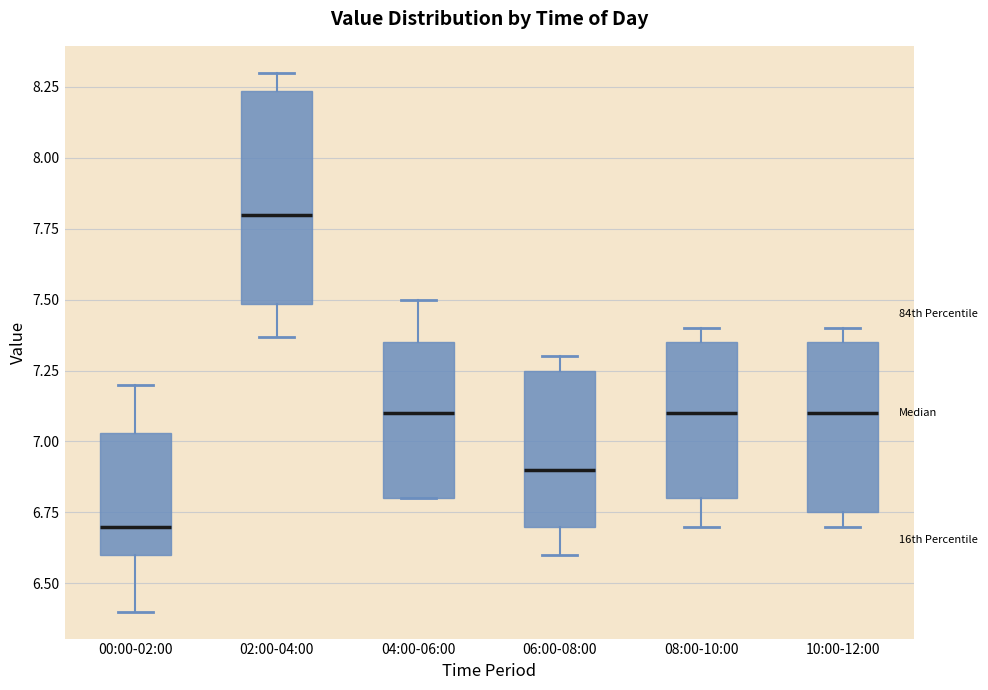

Reading left to right, transcribe this box plot: for each box, give where its median line is, the range the box spans, and where its two whiskers end, as read against the y-axis. The values are not printed on the chart, so give them approximately, as read against the axis.

00:00-02:00: median 6.70, box 6.60 to 7.05, whiskers 6.40 to 7.20
02:00-04:00: median 7.80, box 7.50 to 8.25, whiskers 7.35 to 8.30
04:00-06:00: median 7.10, box 6.80 to 7.35, whiskers 6.80 to 7.50
06:00-08:00: median 6.90, box 6.70 to 7.25, whiskers 6.60 to 7.30
08:00-10:00: median 7.10, box 6.80 to 7.35, whiskers 6.70 to 7.40
10:00-12:00: median 7.10, box 6.75 to 7.35, whiskers 6.70 to 7.40